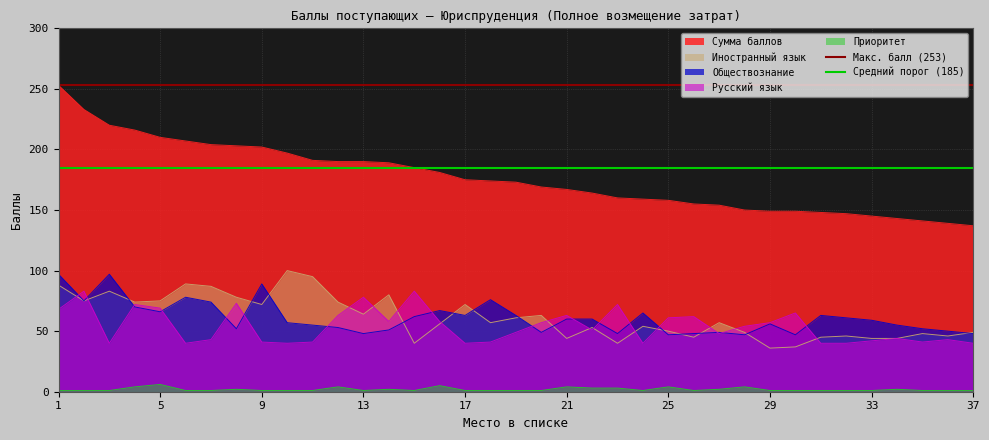

True or false: Обществознание and Сумма баллов intersect in this chart.

False